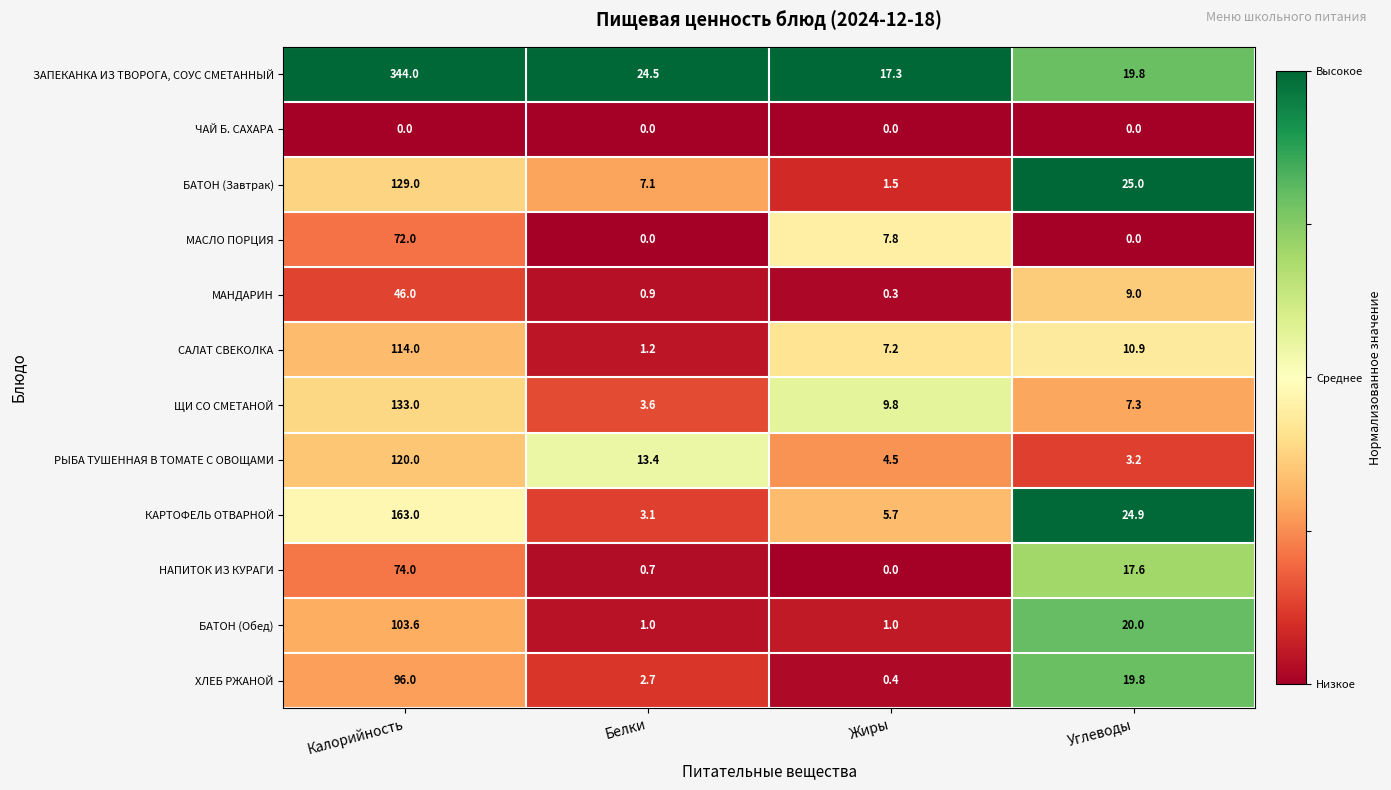

True or false: МАНДАРИН has a value of 0.3 at Жиры.

True